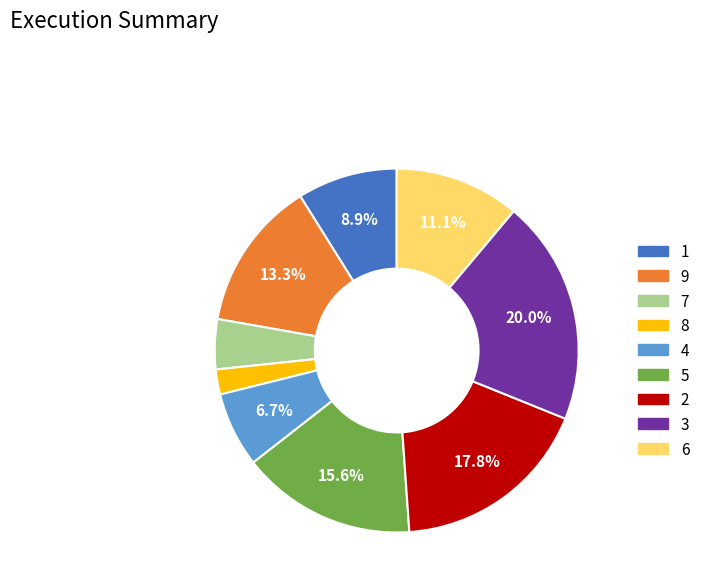

What percentage is NOT represented by 1?

91.1%